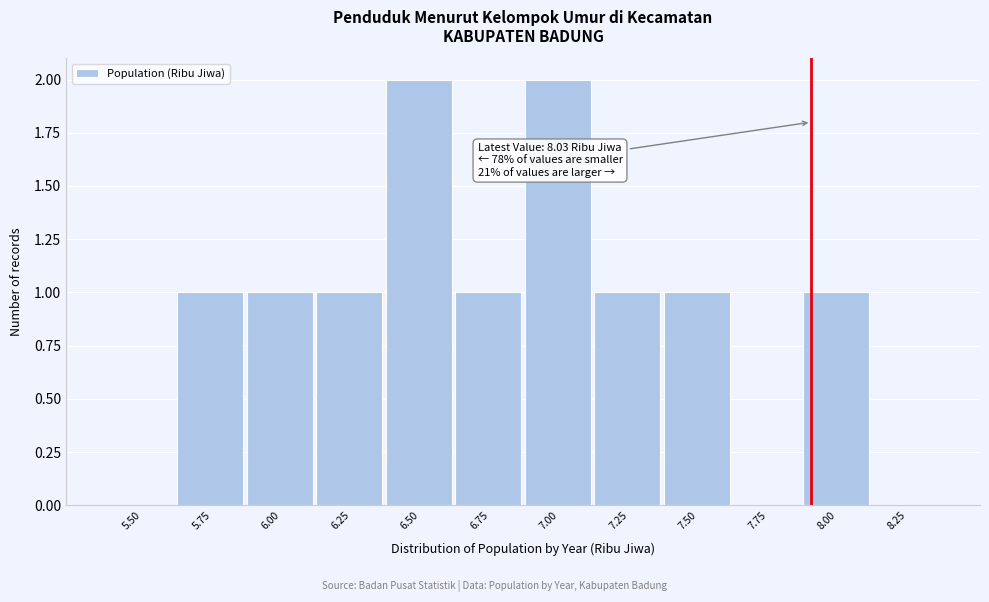

Reading left to right, what are all the values shown in this chart?

5.50=0	5.75=1	6.00=1	6.25=1	6.50=2	6.75=1	7.00=2	7.25=1	7.50=1	7.75=0	8.00=1	8.25=0